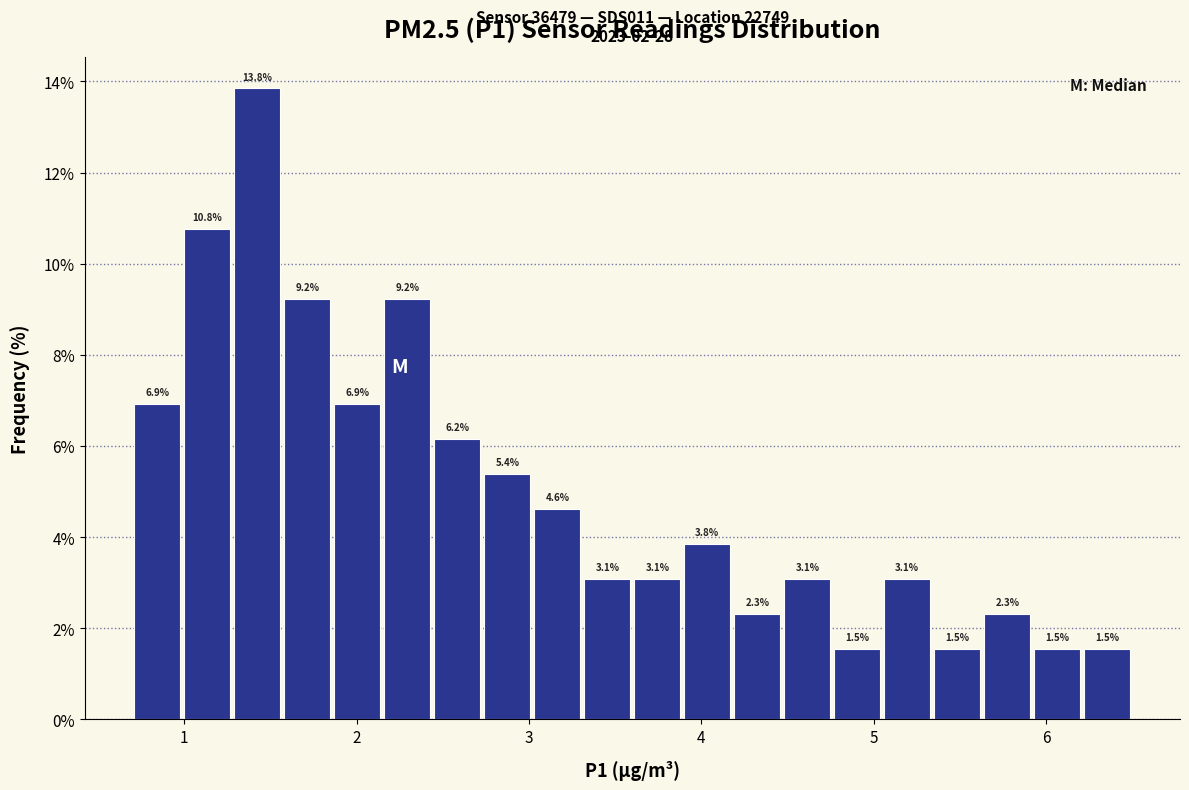

Read against the x-axis, roughly where is the centre of the tallest bar?

1.4